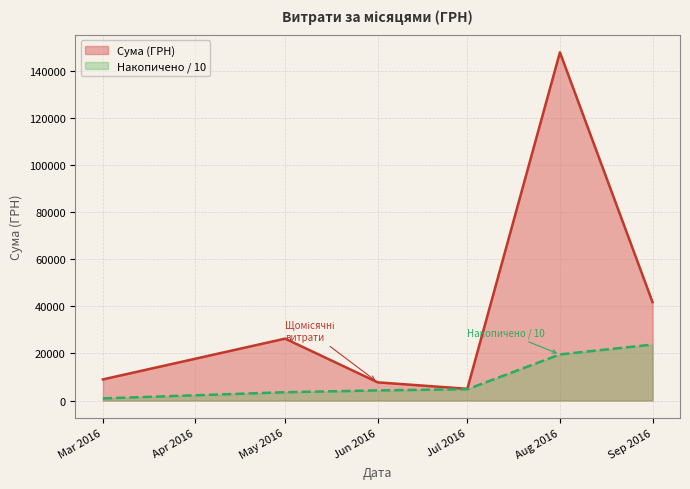

What is the total value across all series at Jun 2016?

12033.3